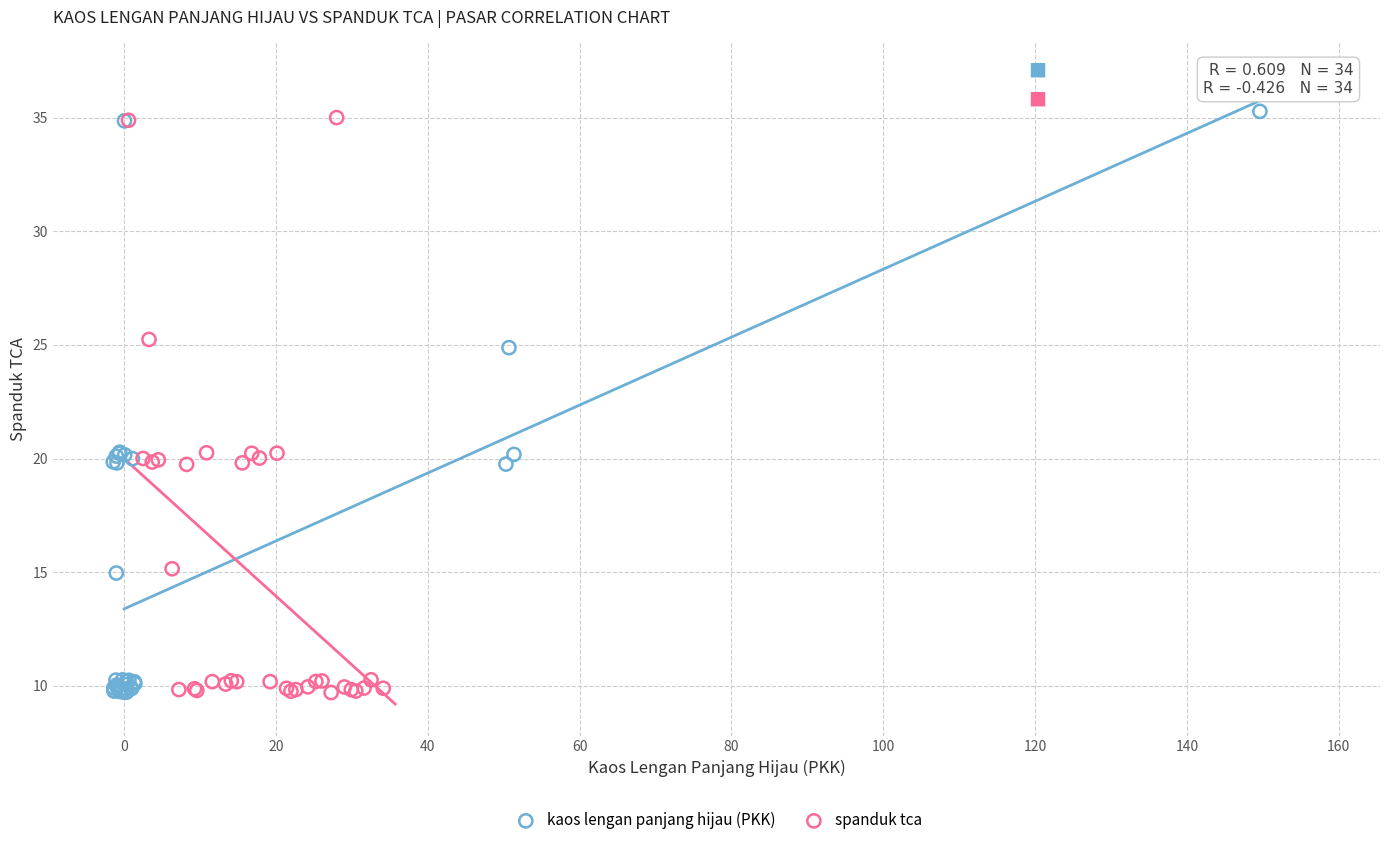

Which series has the widest spread of Y values?

kaos lengan panjang hijau (PKK)